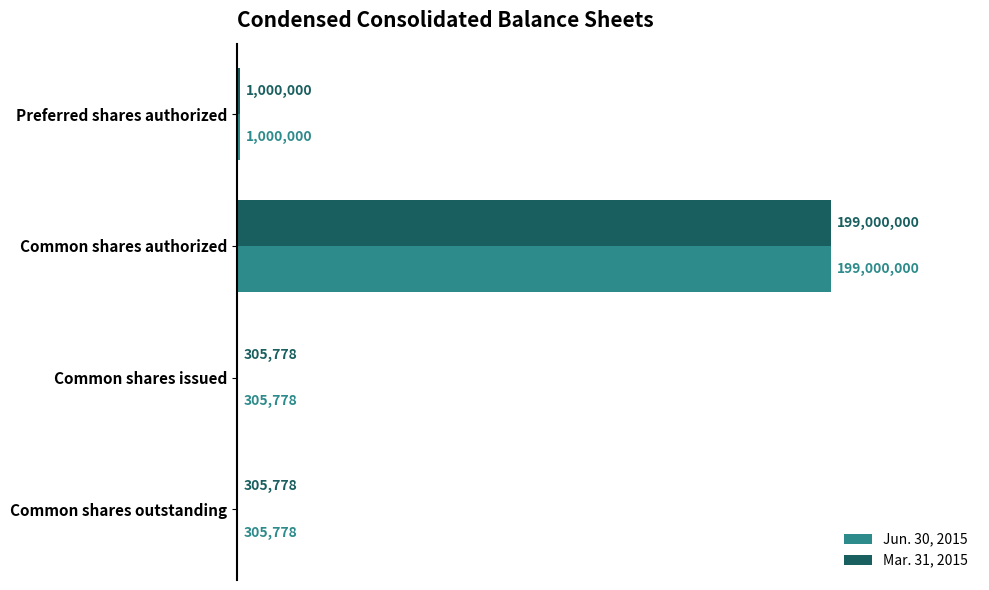

Are the bars horizontal?

Yes